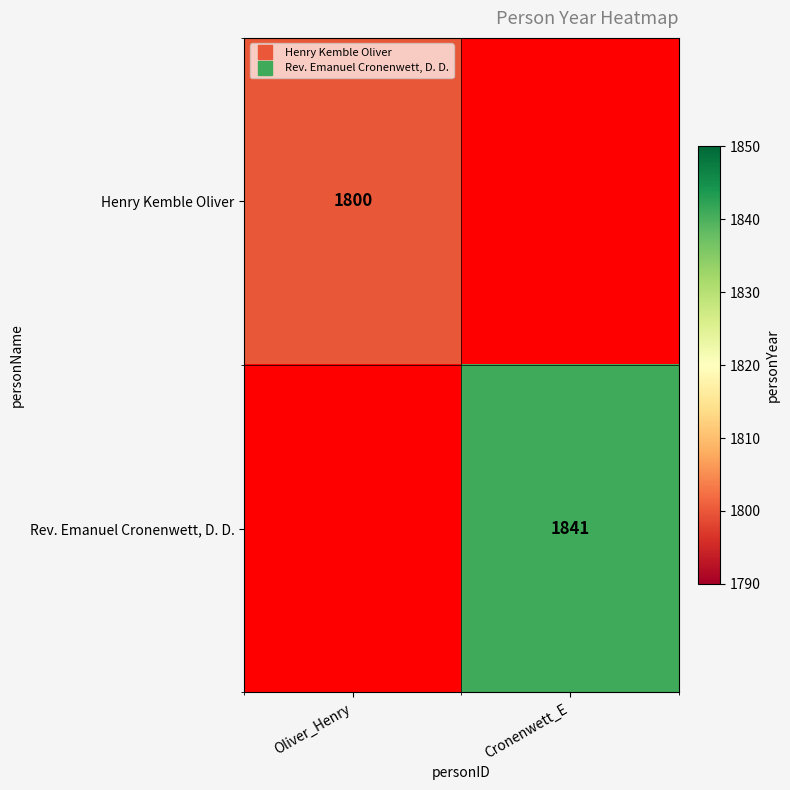

Is the value of Rev. Emanuel Cronenwett, D. D. at Cronenwett_E greater than the value of Henry Kemble Oliver at Cronenwett_E?

No